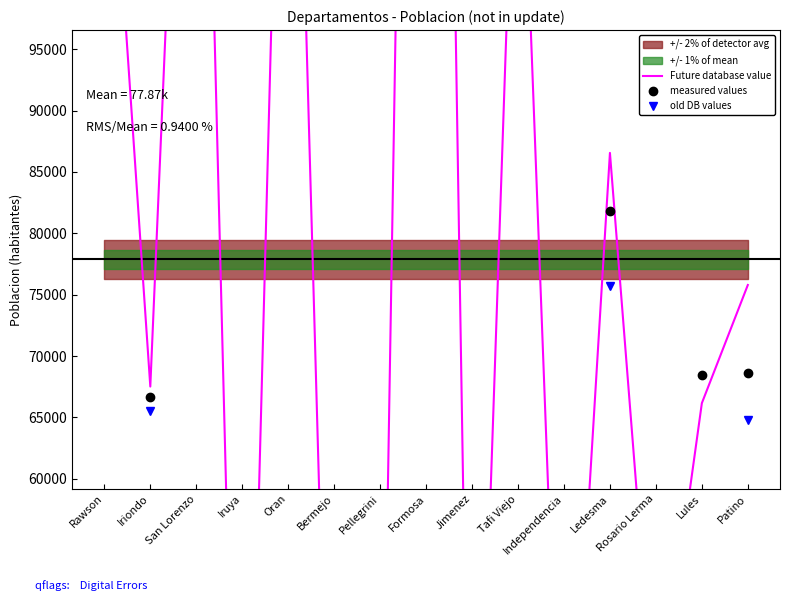

What is the sum of the Future database value values at Ledesma and Tafi Viejo?

210722